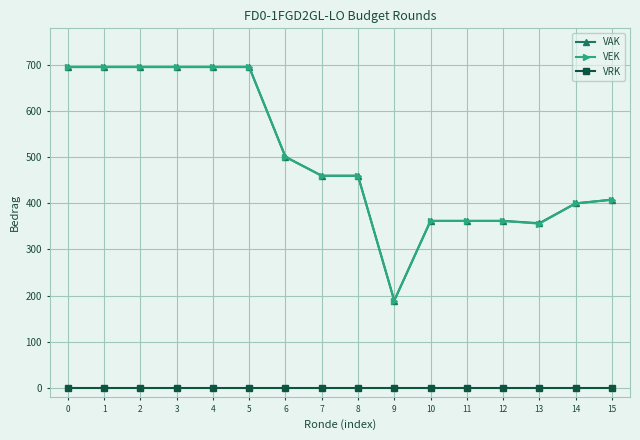

The value of VRK at 9 is 0. True or false?

True